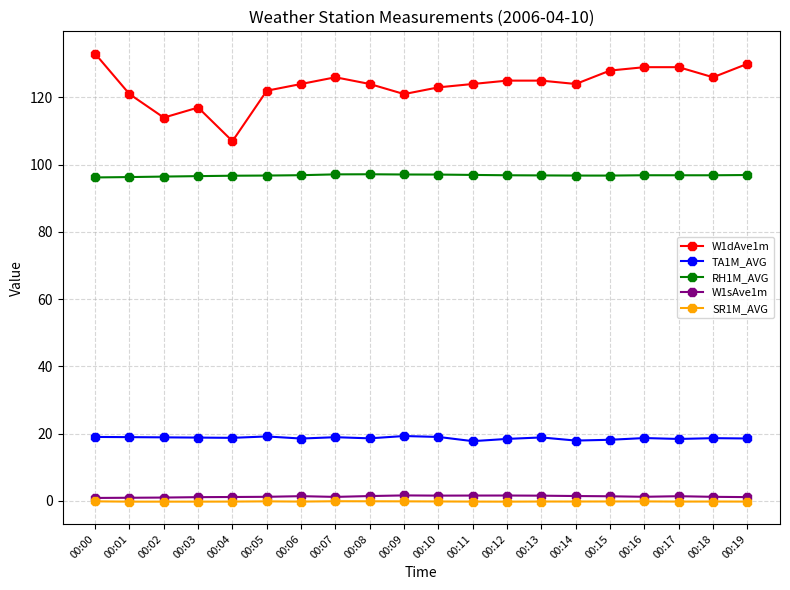

What is the value of the W1dAve1m point at the 6th from the left?

122.0